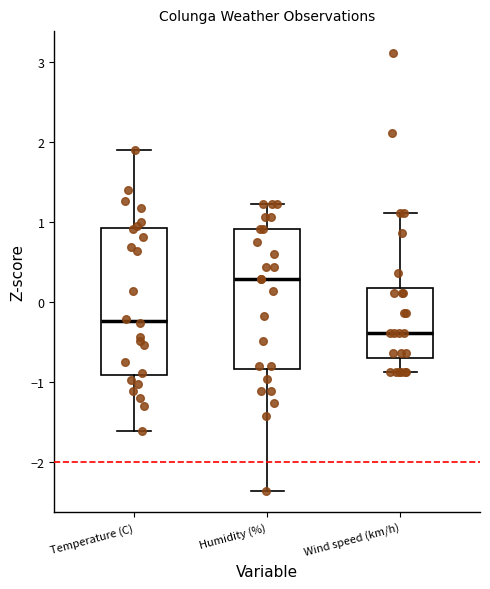

Where does the lower whisker of the box for Temperature (C) end on the y-axis? The values are not printed on the chart, so give them approximately, as read against the axis.

-1.6